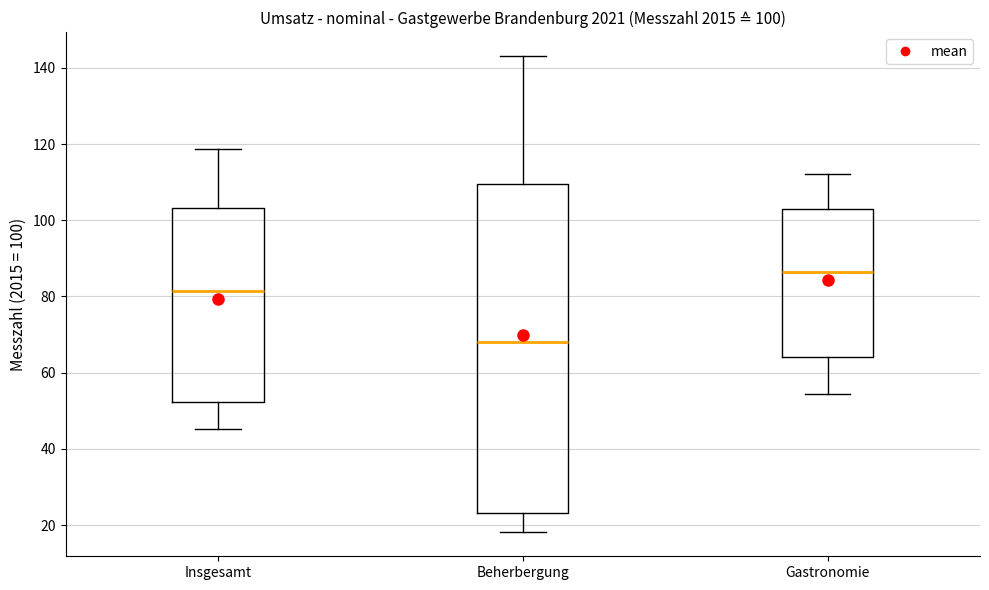

Which box's median line is the highest?

Gastronomie